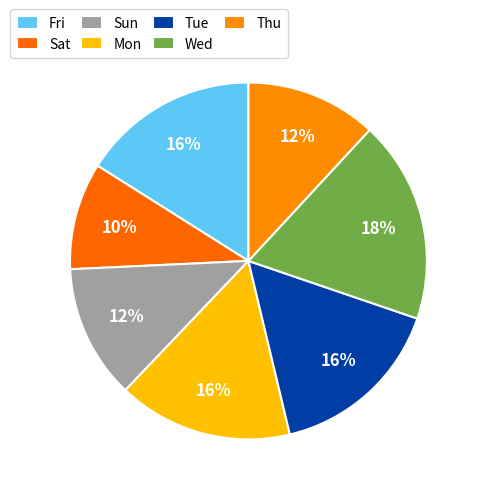

Is Sat the majority of the pie?

No